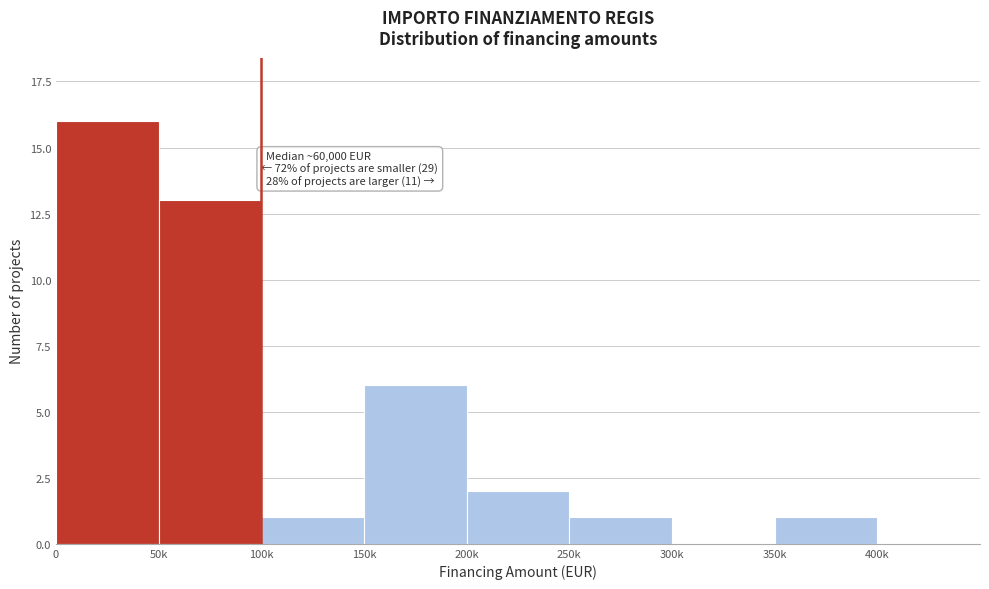

Reading left to right, extract all data points from this chart.

0=16	50k=13	100k=1	150k=6	200k=2	250k=1	300k=0	350k=1	400k=0